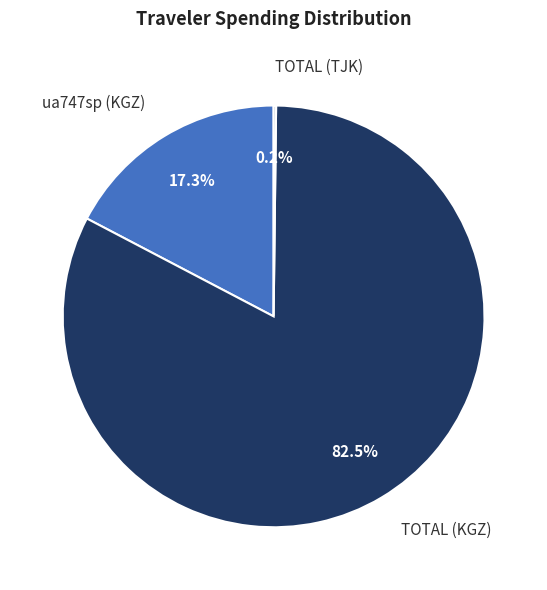

Between TOTAL (KGZ) and ua747sp (KGZ), which is larger?

TOTAL (KGZ)